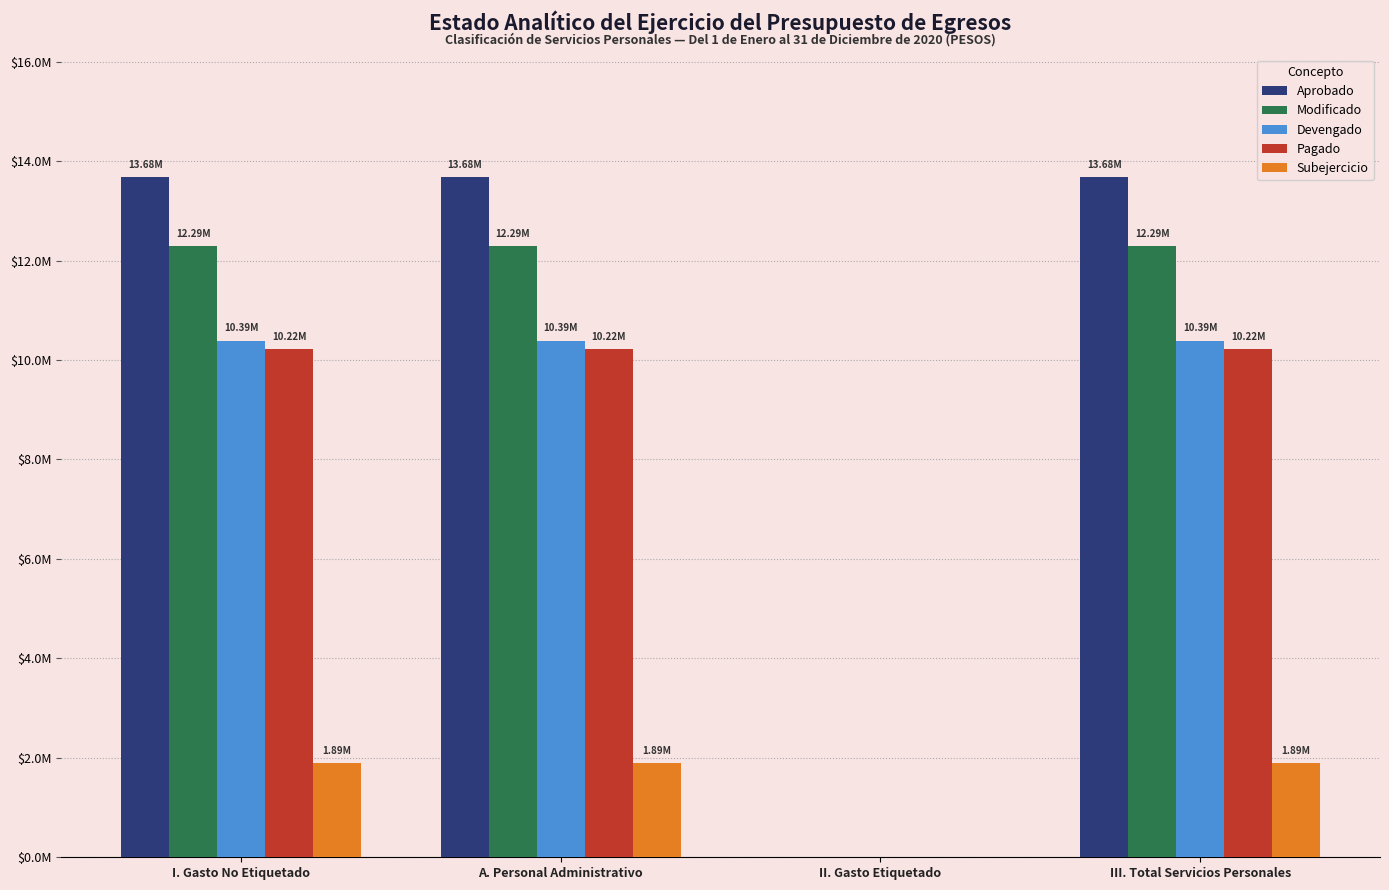

At III. Total Servicios Personales, list the series in order from smallest to largest.

Subejercicio, Pagado, Devengado, Modificado, Aprobado